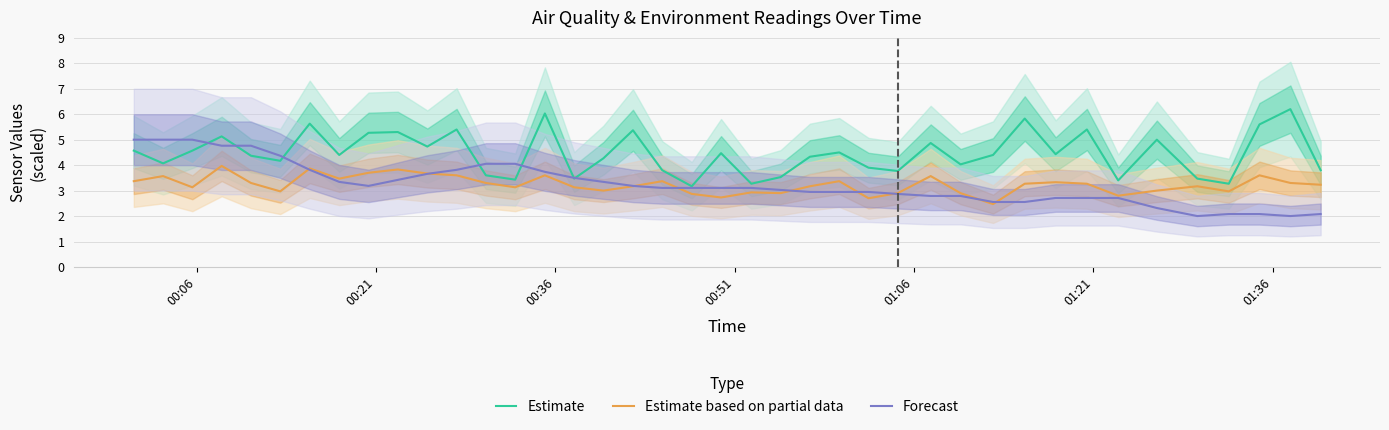

How many series are shown in this chart?

3